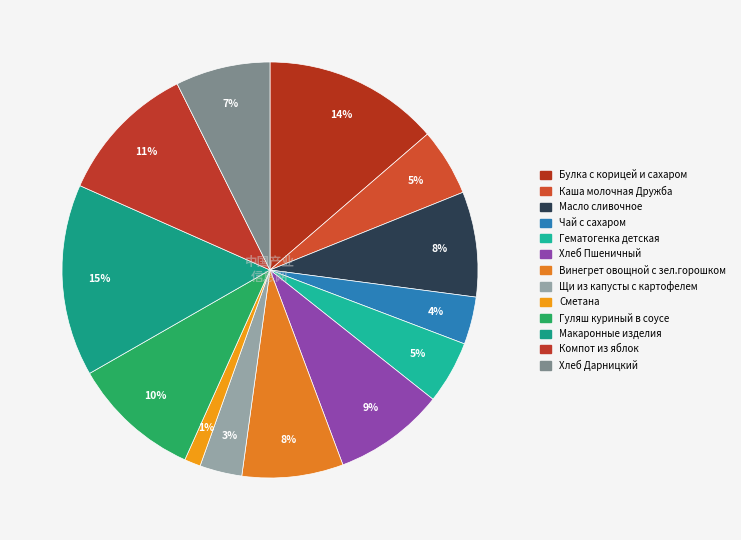

How many segments does this pie chart have?

13